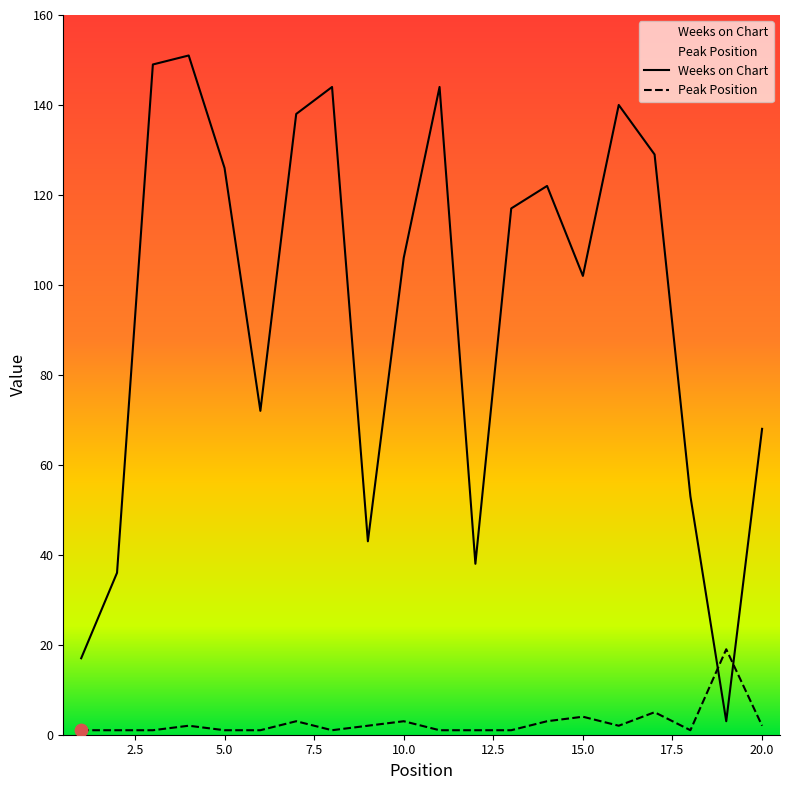

Which series reaches the maximum Y coordinate?

Weeks on Chart